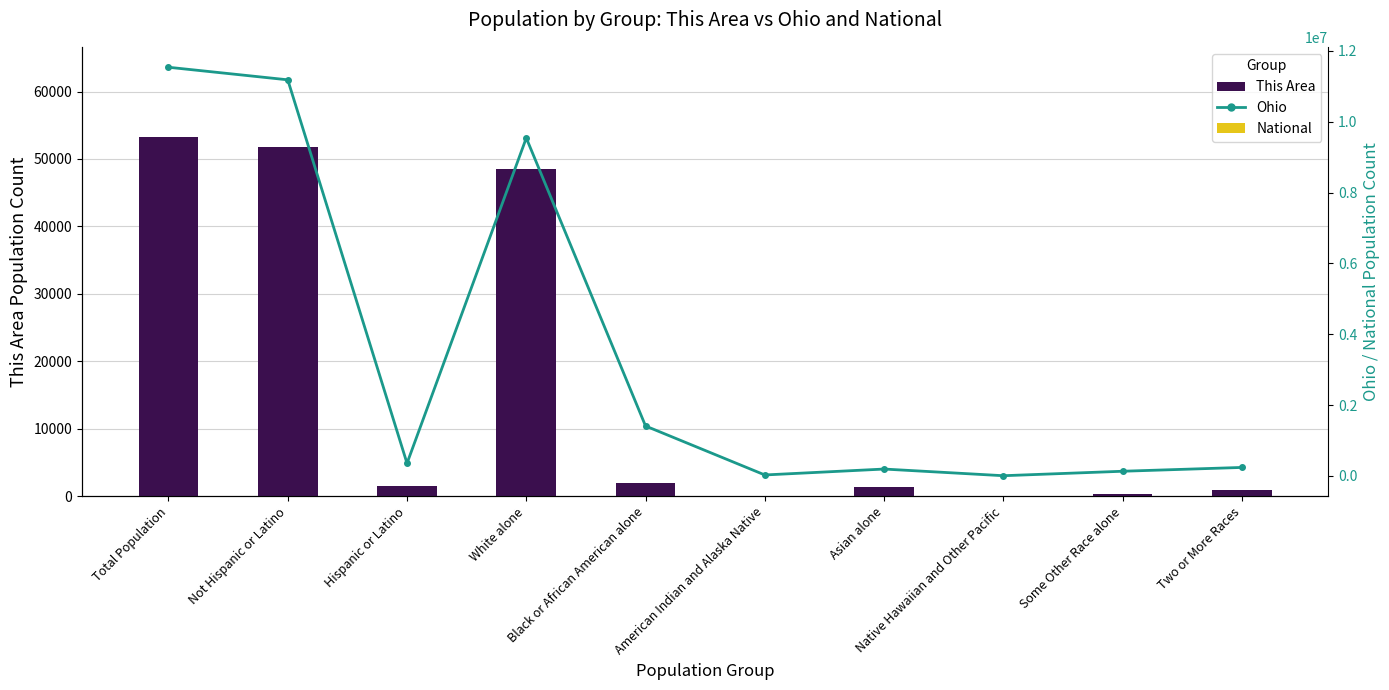

At which label does Ohio reach its peak?

Total Population